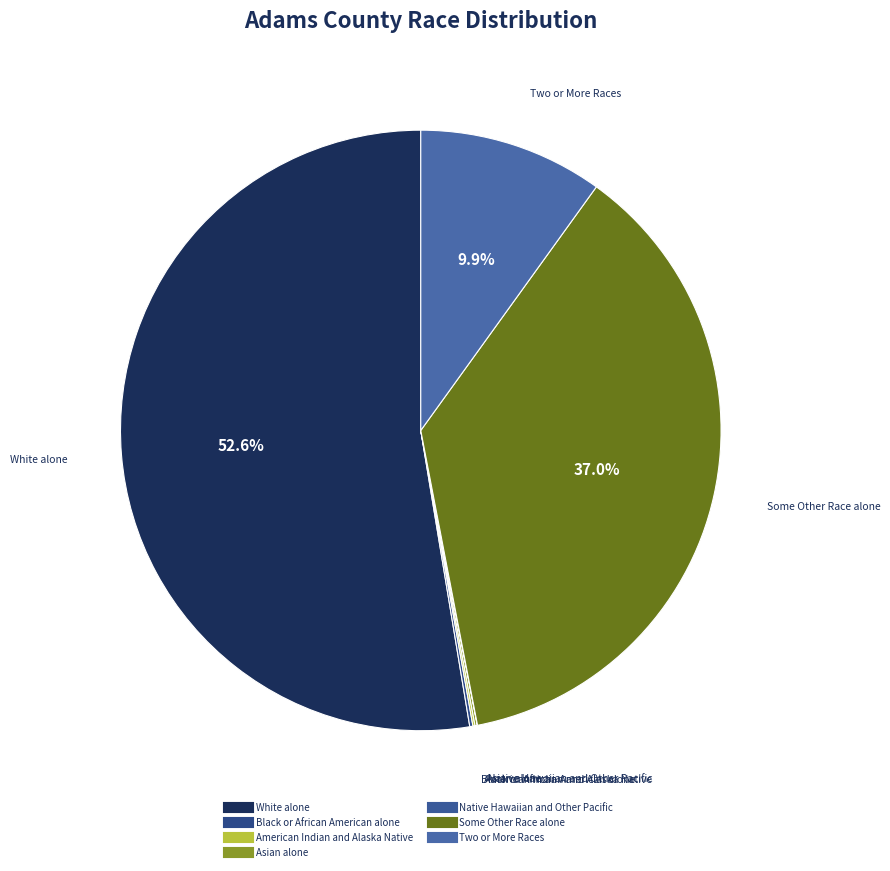

Which slice represents more than half of the pie?

White alone